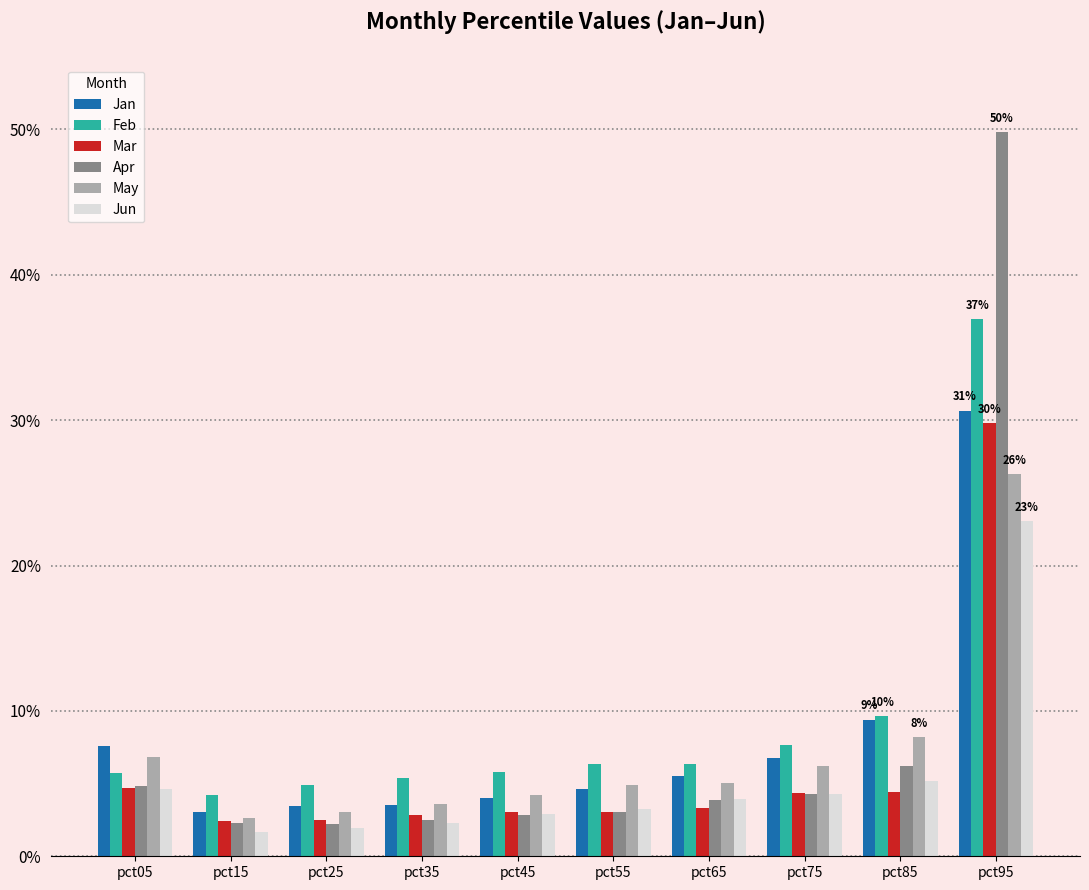

Reading left to right, what are all the values shown in this chart?

Jan: pct05=0.1	pct15=0.0	pct25=0.0	pct35=0.0	pct45=0.0	pct55=0.0	pct65=0.1	pct75=0.1	pct85=0.1	pct95=0.3
Feb: pct05=0.1	pct15=0.0	pct25=0.0	pct35=0.1	pct45=0.1	pct55=0.1	pct65=0.1	pct75=0.1	pct85=0.1	pct95=0.4
Mar: pct05=0.0	pct15=0.0	pct25=0.0	pct35=0.0	pct45=0.0	pct55=0.0	pct65=0.0	pct75=0.0	pct85=0.0	pct95=0.3
Apr: pct05=0.0	pct15=0.0	pct25=0.0	pct35=0.0	pct45=0.0	pct55=0.0	pct65=0.0	pct75=0.0	pct85=0.1	pct95=0.5
May: pct05=0.1	pct15=0.0	pct25=0.0	pct35=0.0	pct45=0.0	pct55=0.0	pct65=0.1	pct75=0.1	pct85=0.1	pct95=0.3
Jun: pct05=0.0	pct15=0.0	pct25=0.0	pct35=0.0	pct45=0.0	pct55=0.0	pct65=0.0	pct75=0.0	pct85=0.1	pct95=0.2